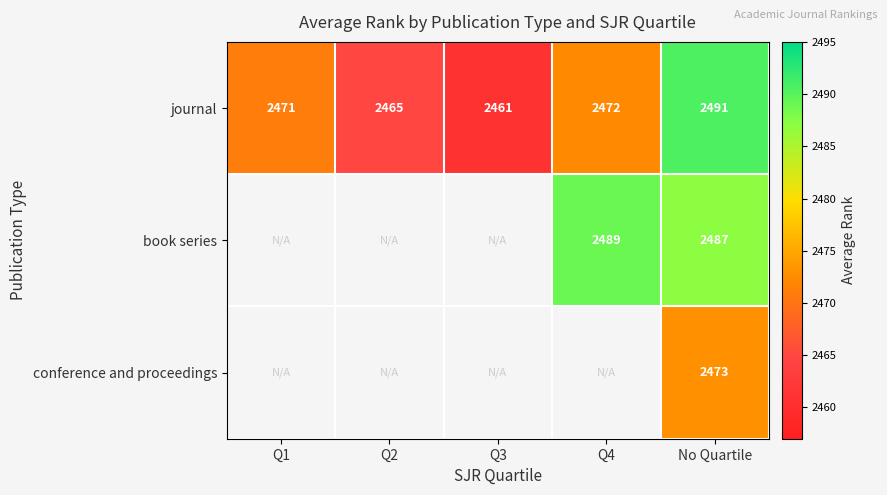

Rank the categories by journal value from highest to lowest.

No Quartile, Q4, Q1, Q2, Q3